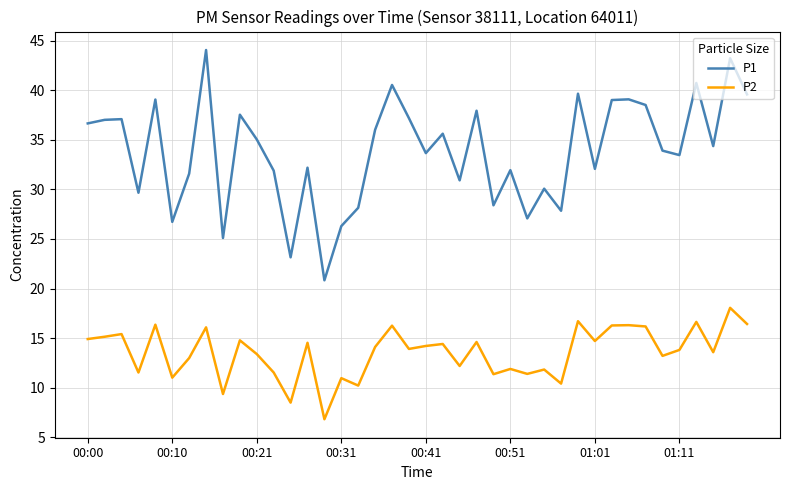

What is the smallest value displayed?

6.8